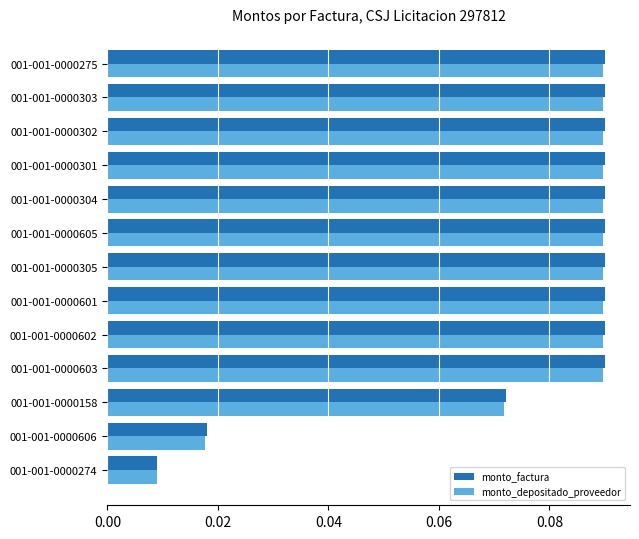

True or false: monto_depositado_proveedor has a value of 0.0 at 001-001-0000603.

False